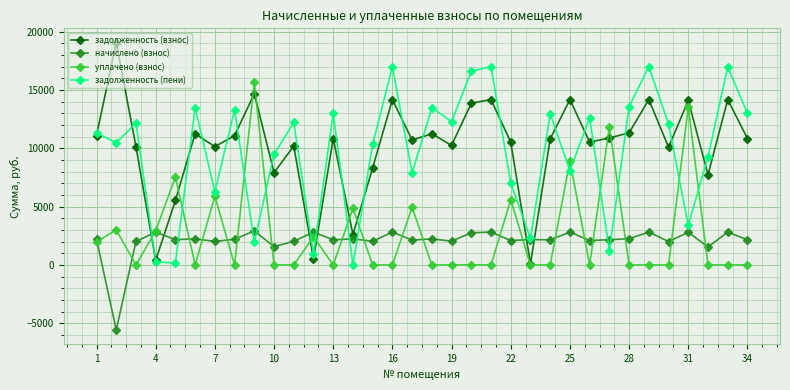

What is the minimum value shown in the chart?

-5571.6